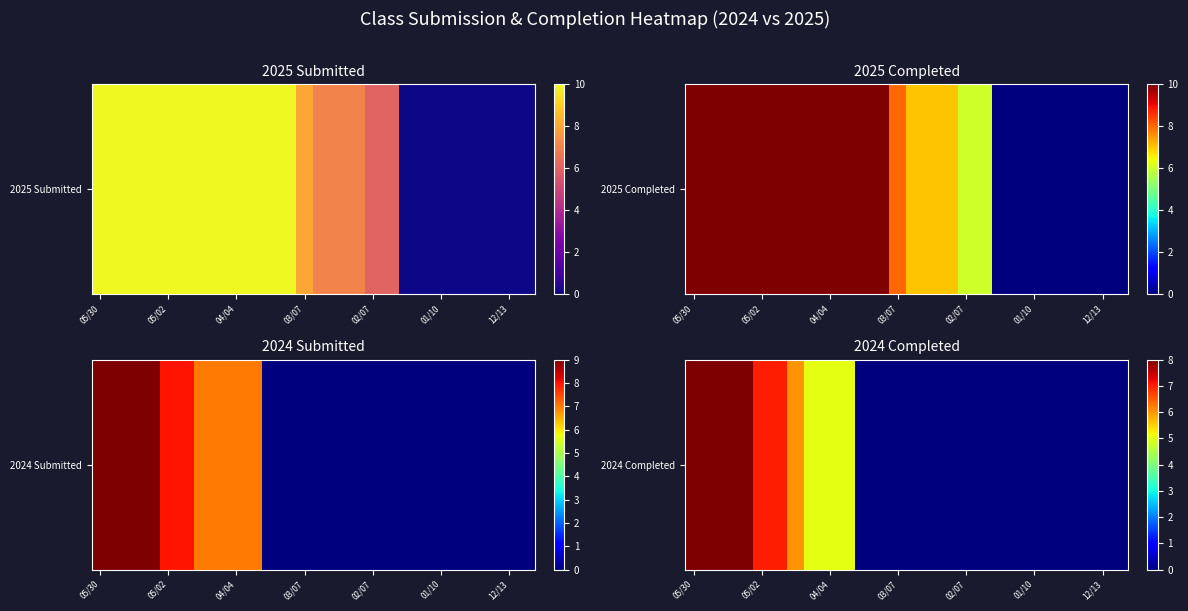

What is the difference between the maximum and second lowest values?

8